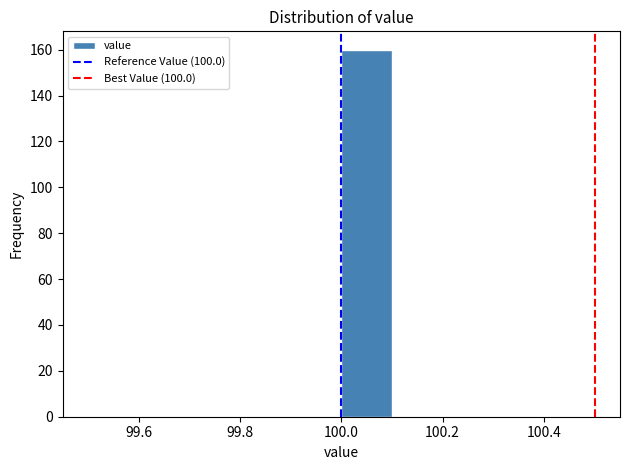

Over which range of the x-axis is the bar tallest?

100.0 to 100.1